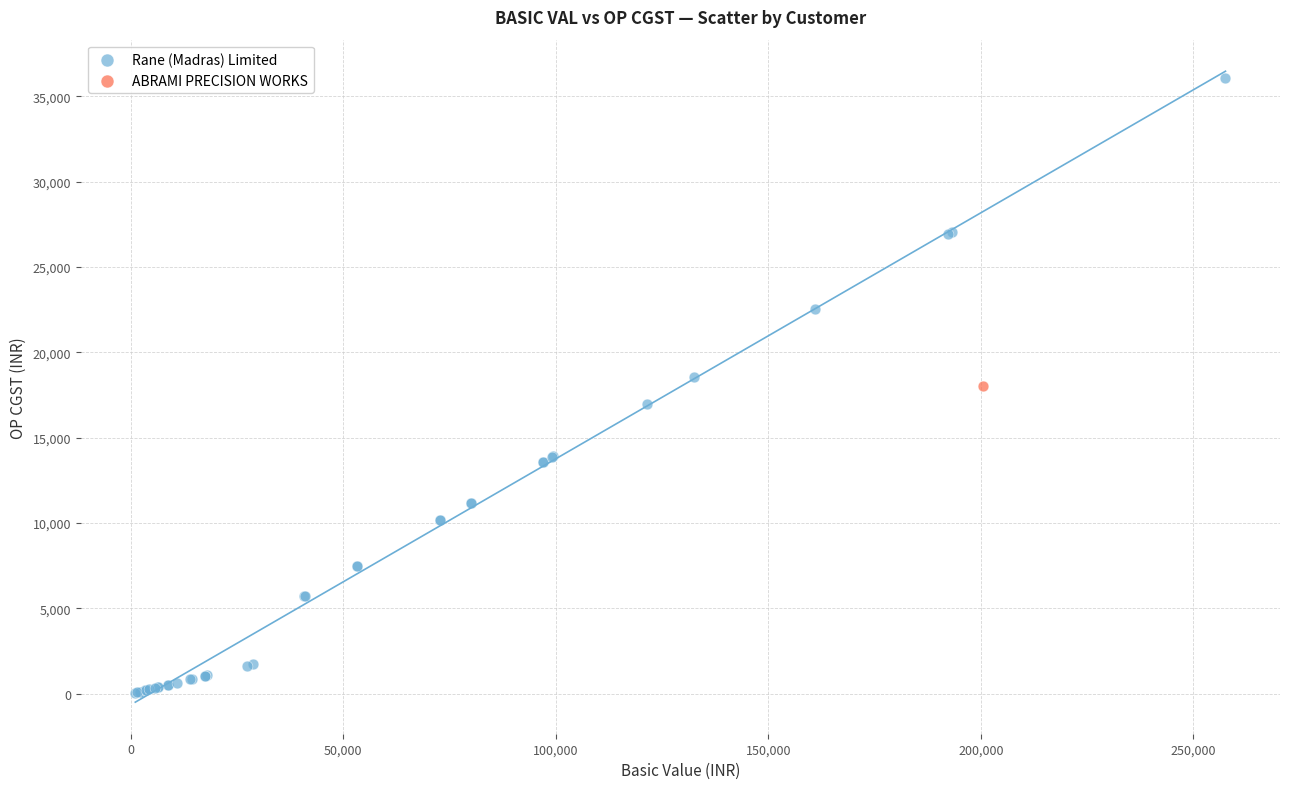

What are all the series names shown in the legend?

Rane (Madras) Limited, ABRAMI PRECISION WORKS